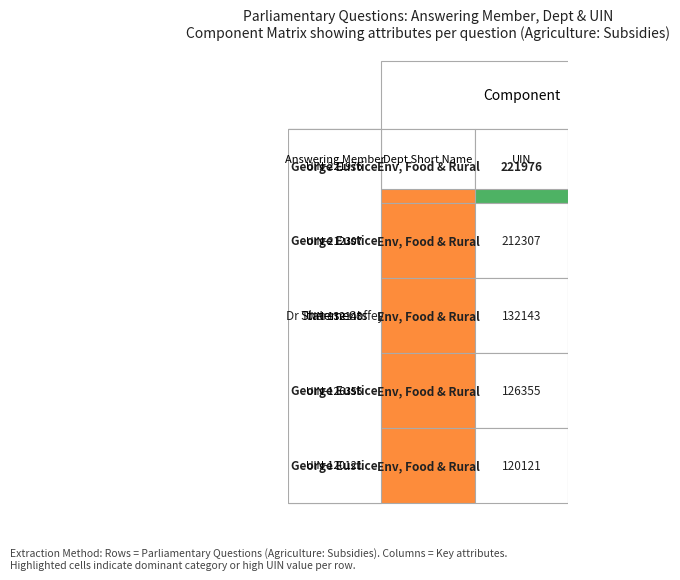

What is the difference between the highest and lowest values at 0?

101855